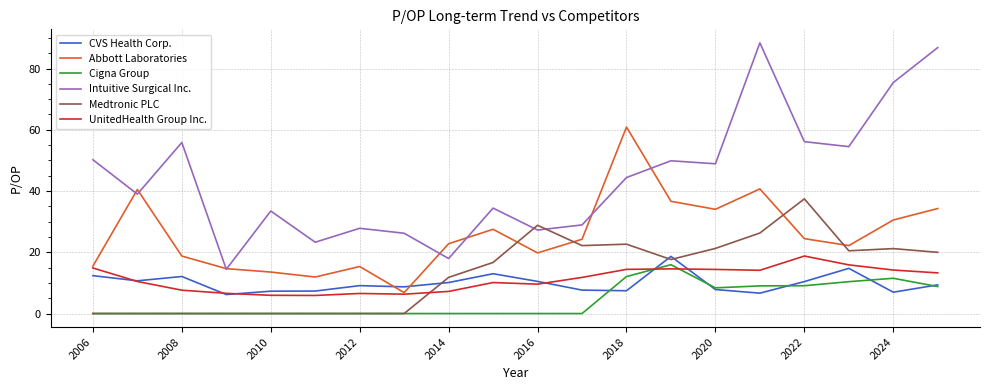

Which series has the widest spread of values?

Intuitive Surgical Inc.